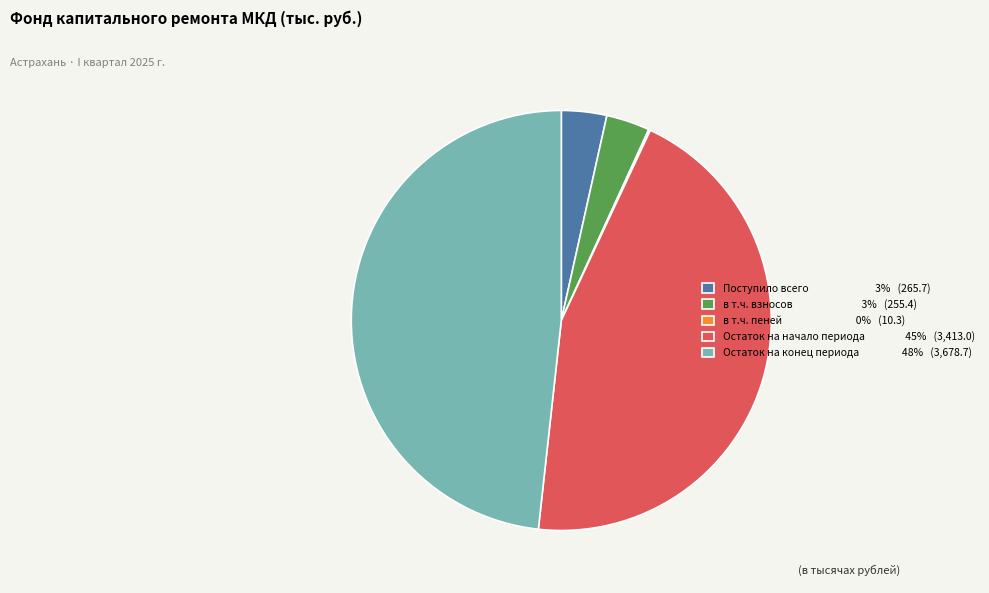

Is it true that Остаток на конец периода 48% (3,678.7) is 34% of the pie?

False